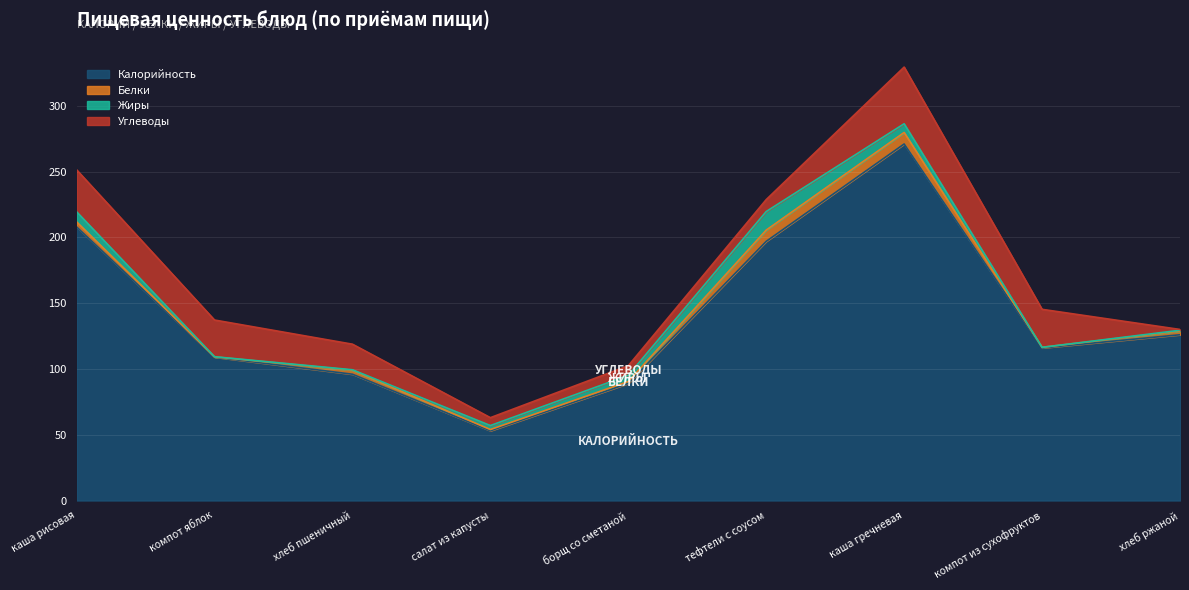

What is the label of the 2nd point from the right?

компот из сухофруктов